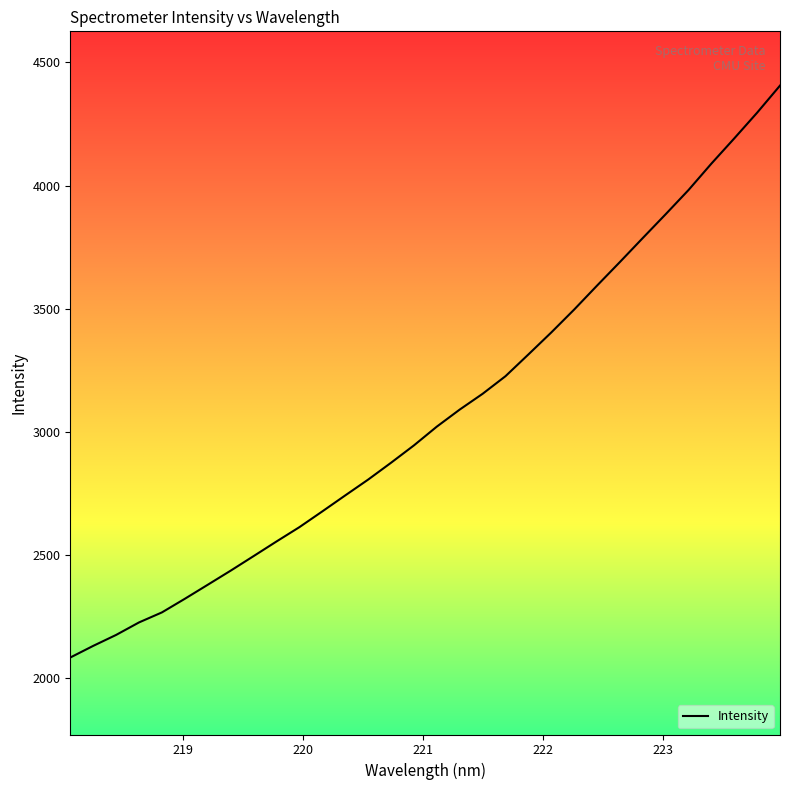

What is the maximum value shown in the chart?

4406.2